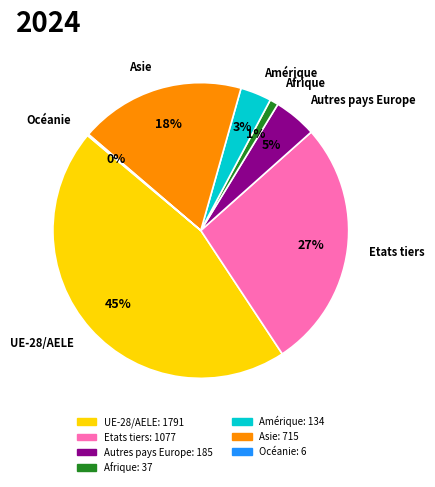

To the nearest percent, what is the combined percentage of Asie and Etats tiers?

45%